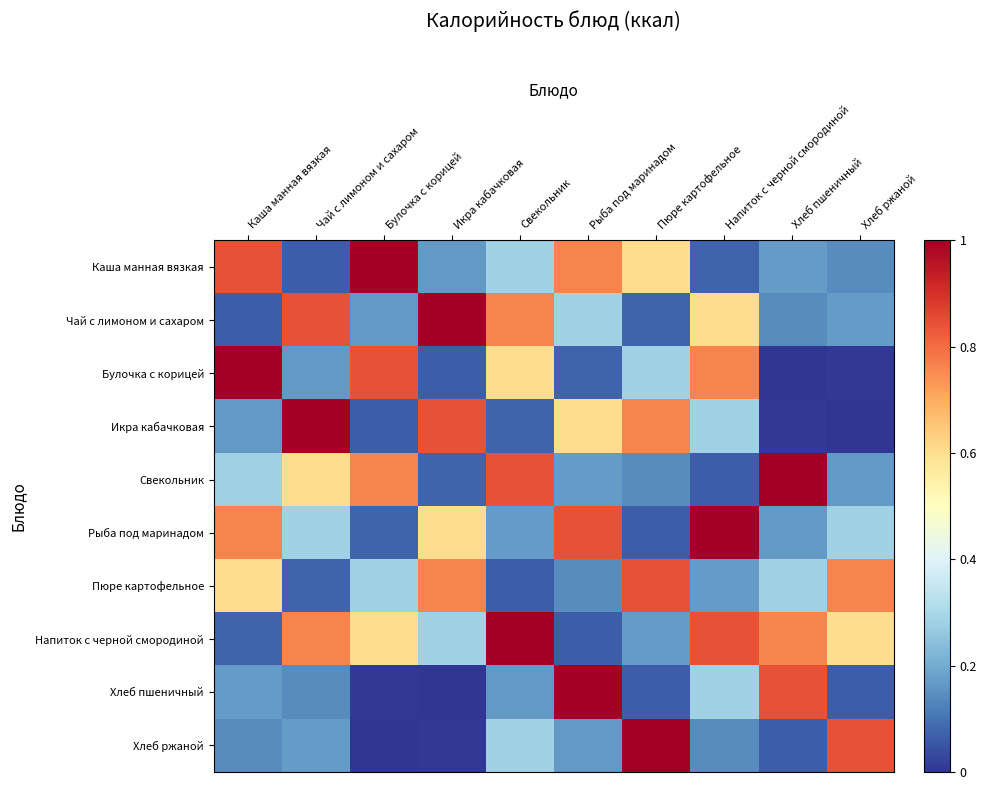

List the series in order of their peak value, highest first.

Каша манная вязкая, Чай с лимоном и сахаром, Булочка с корицей, Икра кабачковая, Свекольник, Рыба под маринадом, Напиток с черной смородиной, Хлеб пшеничный, Хлеб ржаной, Пюре картофельное